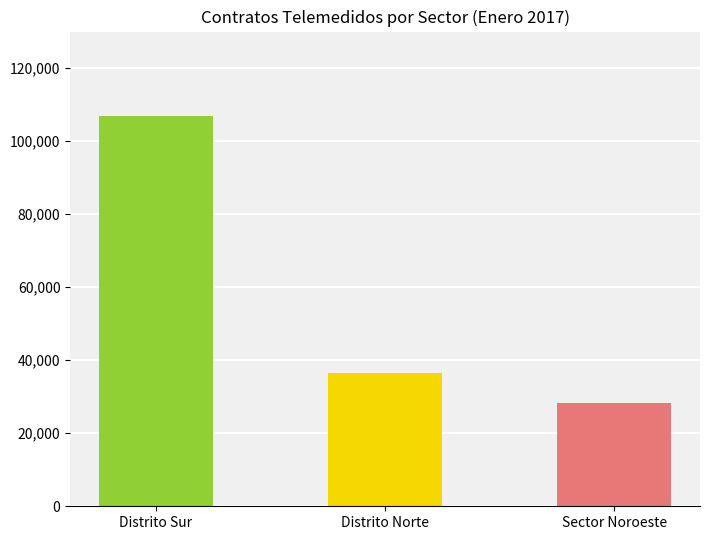

What is the label of the 3rd bar from the left?

Sector Noroeste